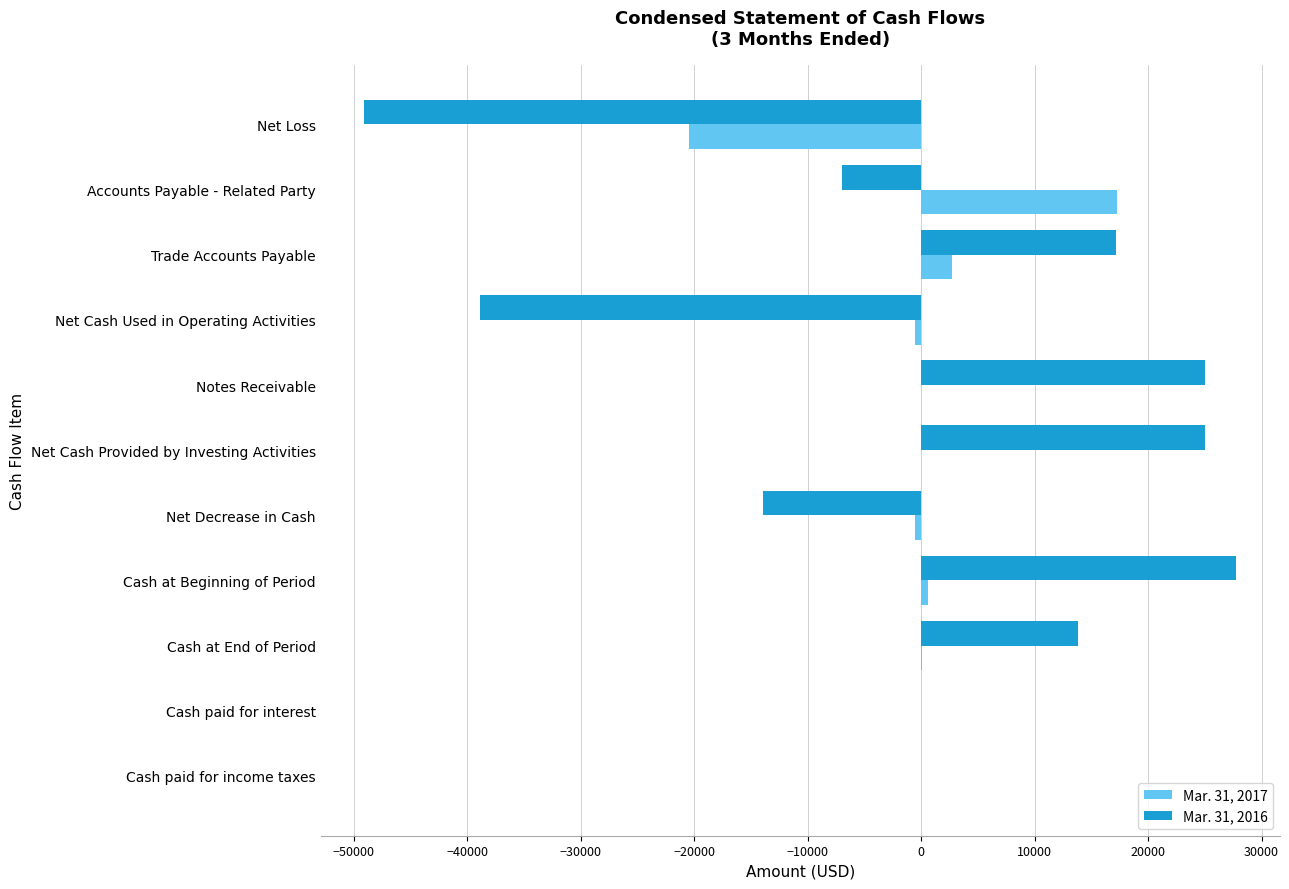

Is it true that Mar. 31, 2016 equals 43506 at Net Cash Provided by Investing Activities?

False